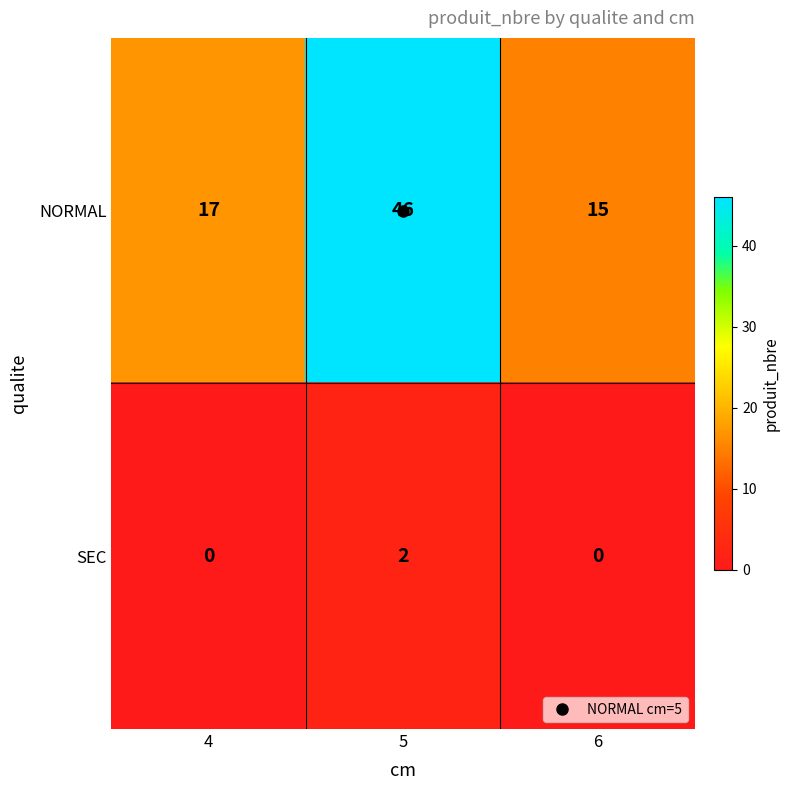

At which category is the sum across all series the highest?

5